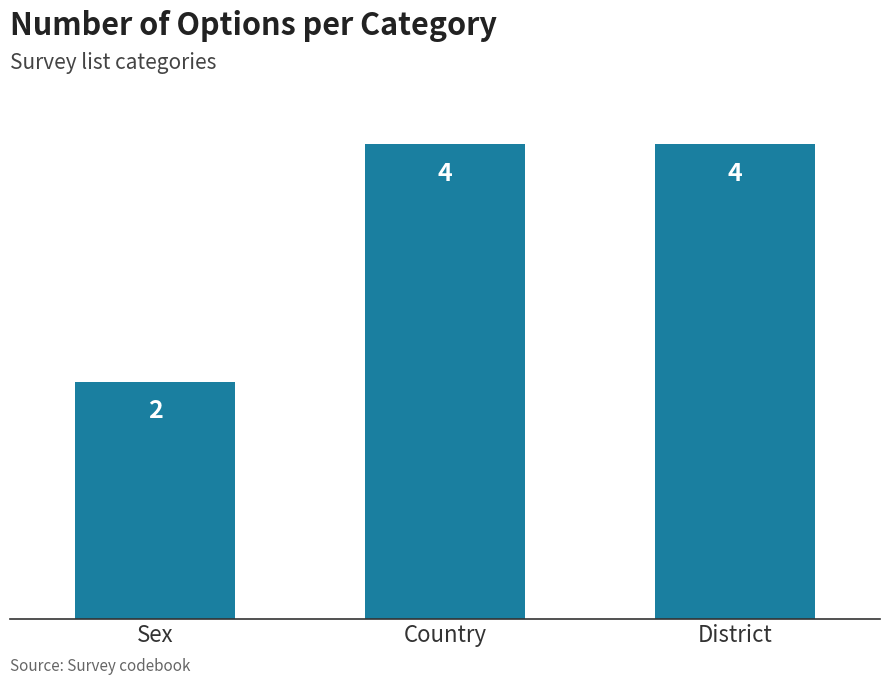

How many values are below 4?

1